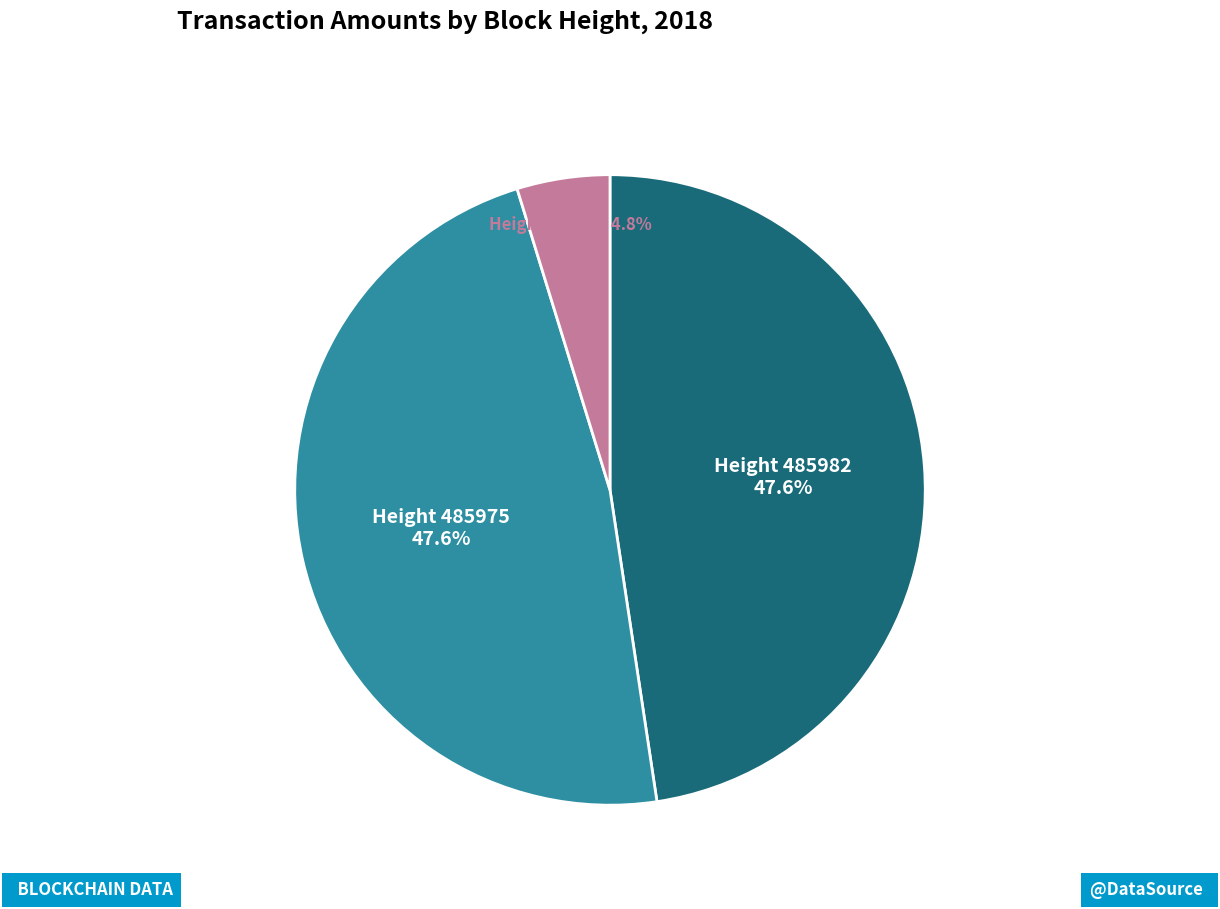

To the nearest percent, what is the average slice percentage?

33%